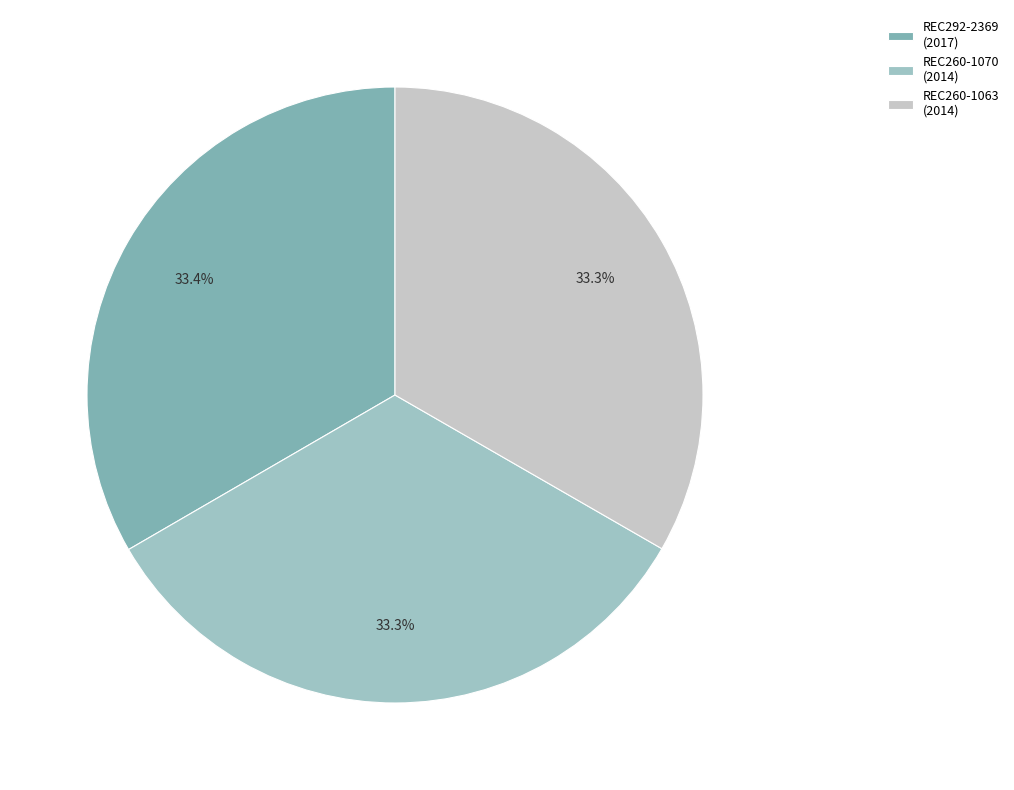

How many slices are in this pie chart?

3